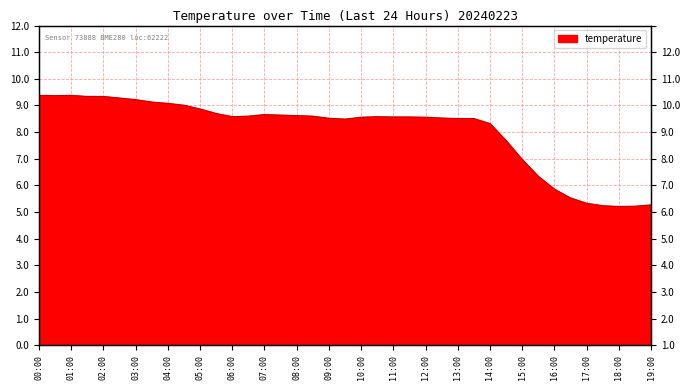

How many points are lower than both their immediate neighbors (excluding endpoints)?

4